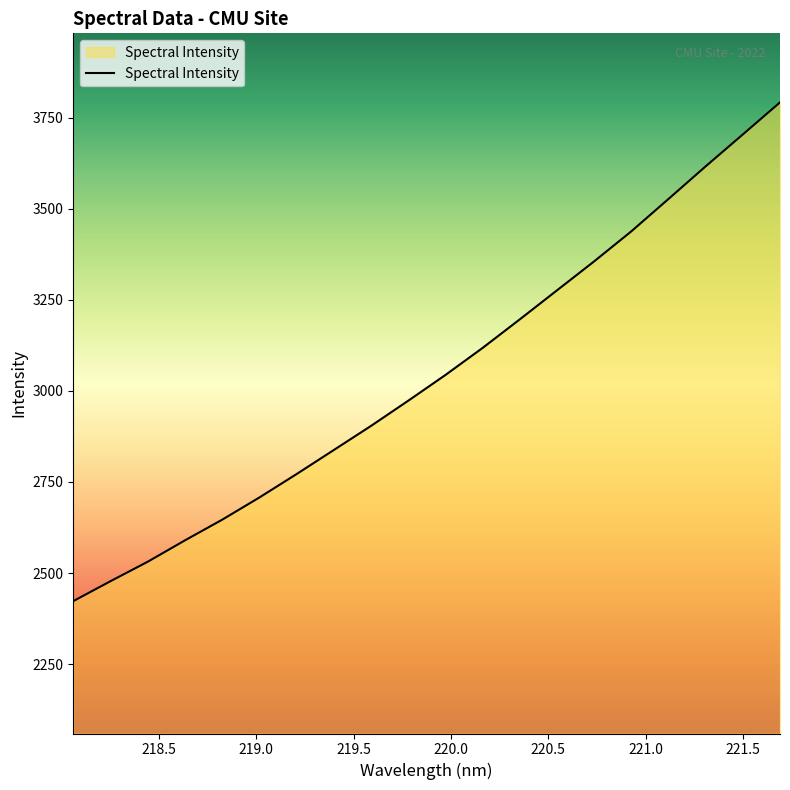

What is the smallest value displayed?

2422.8